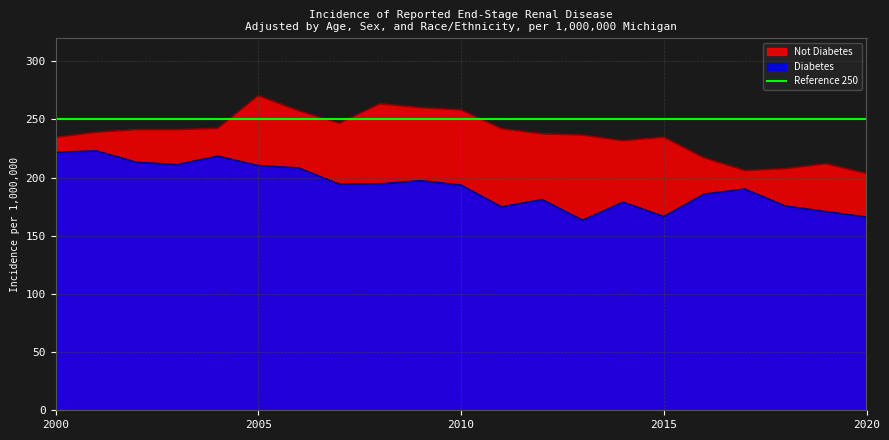

How many data points in Not Diabetes are above 238?

11